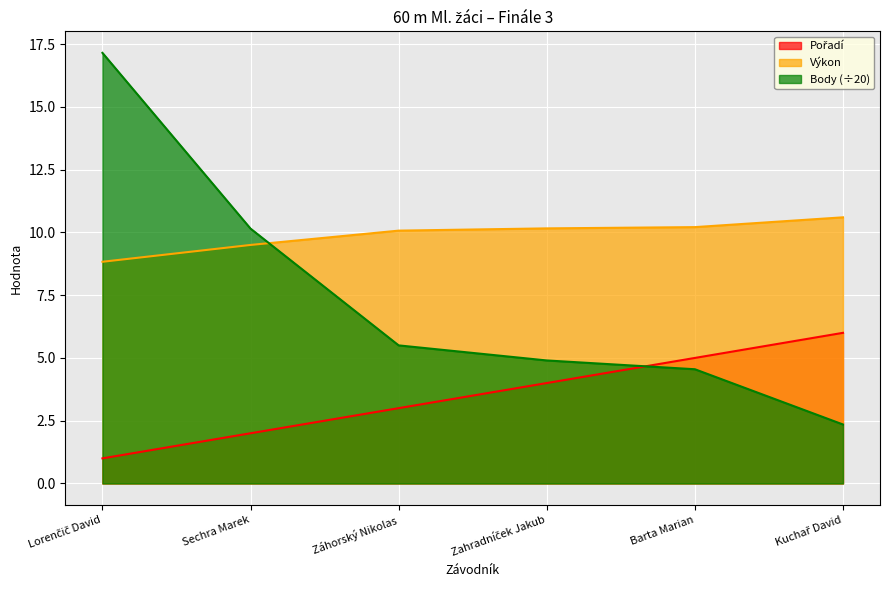

What position from the right is Sechra Marek?

5